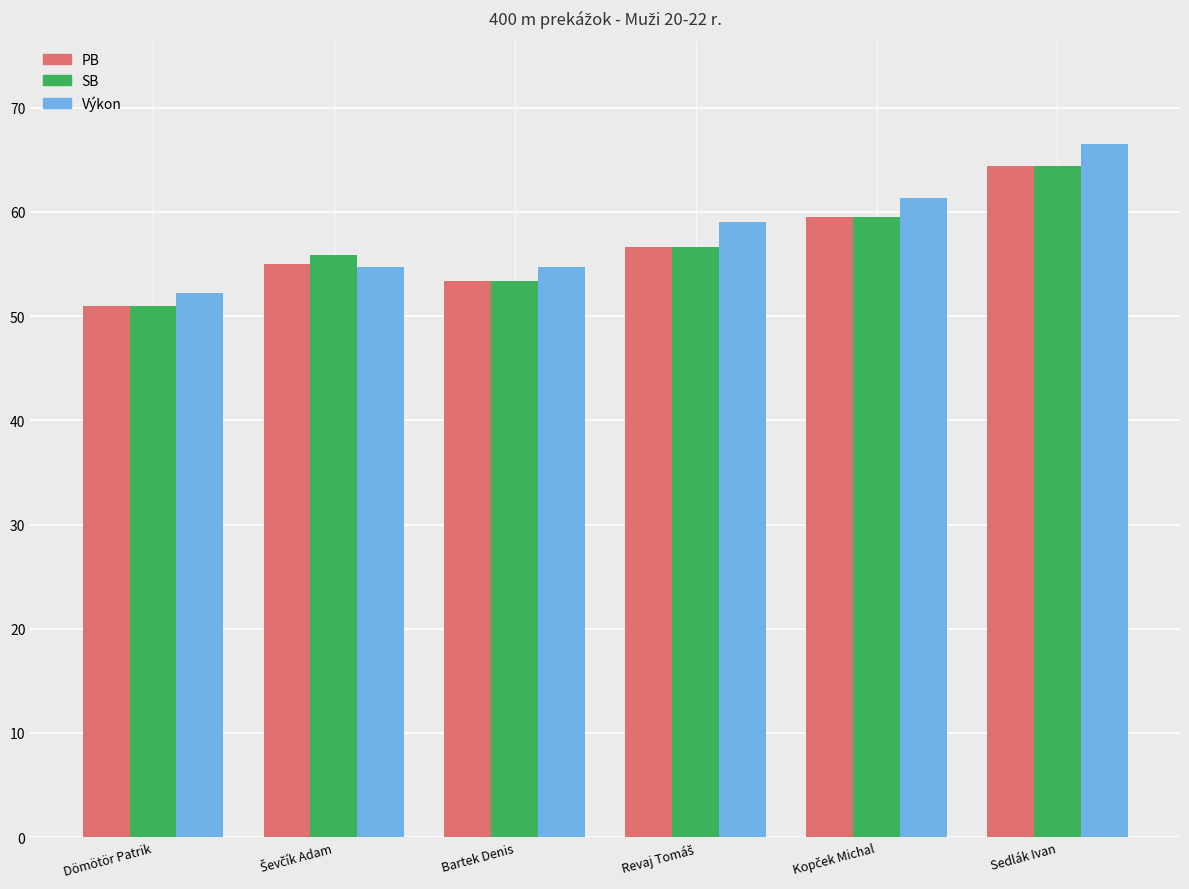

What is the total value across all series at Bartek Denis?

161.4